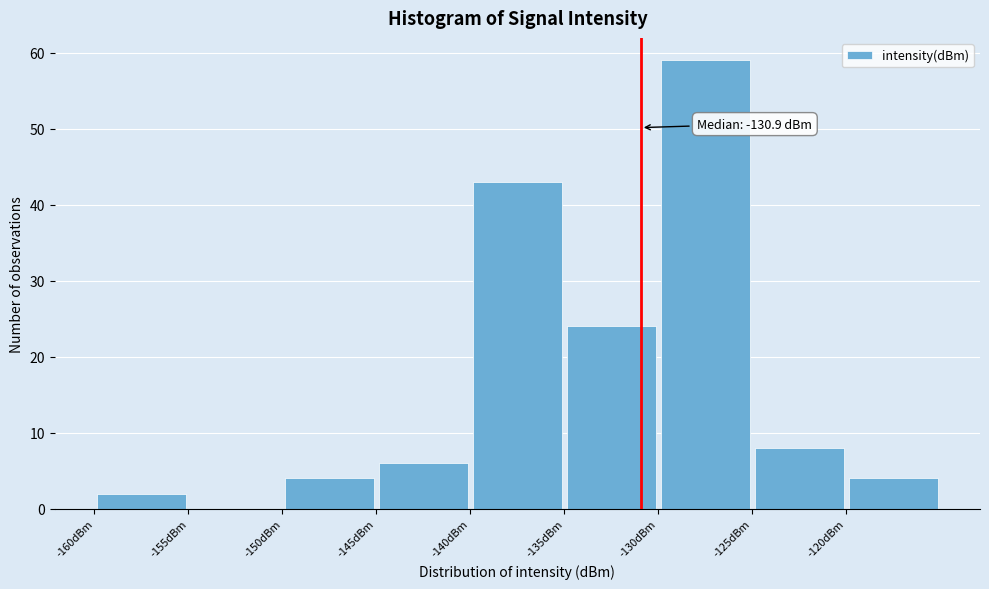

Over which range of the x-axis is the bar tallest?

-130 to -125